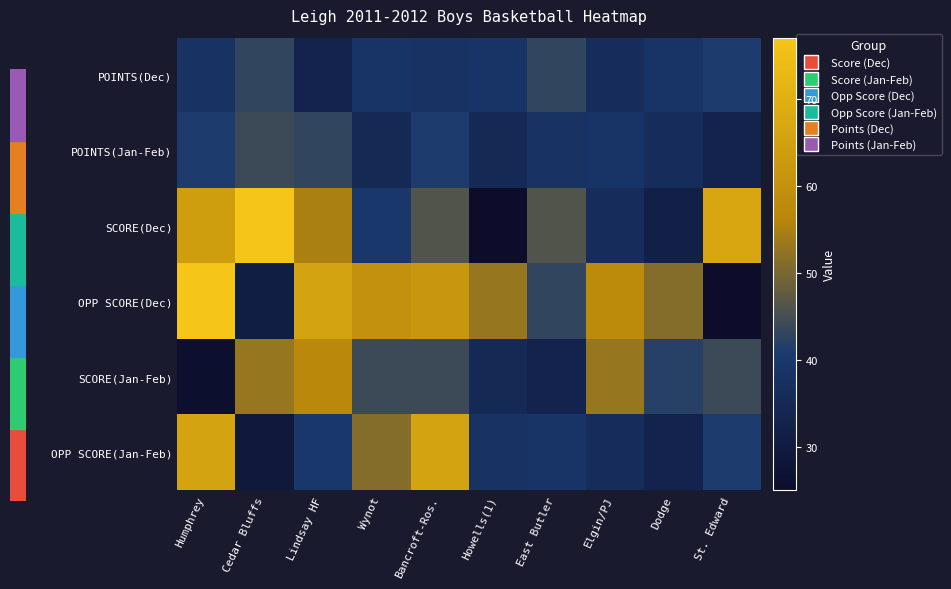

List the series in order of their peak value, highest first.

SCORE(Dec), OPP SCORE(Dec), OPP SCORE(Jan-Feb), SCORE(Jan-Feb), POINTS(Jan-Feb), POINTS(Dec)